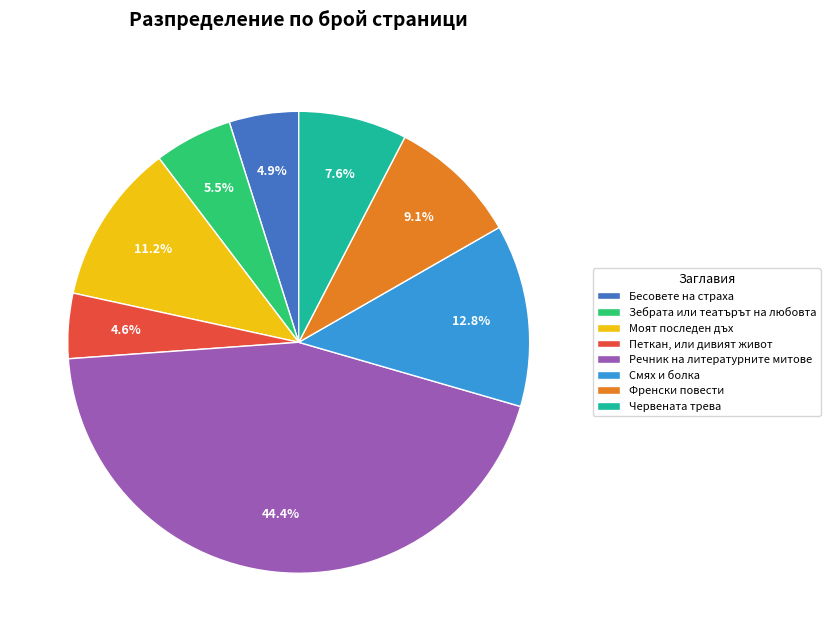

To the nearest percent, what is the combined percentage of Френски повести and Бесовете на страха?

14%